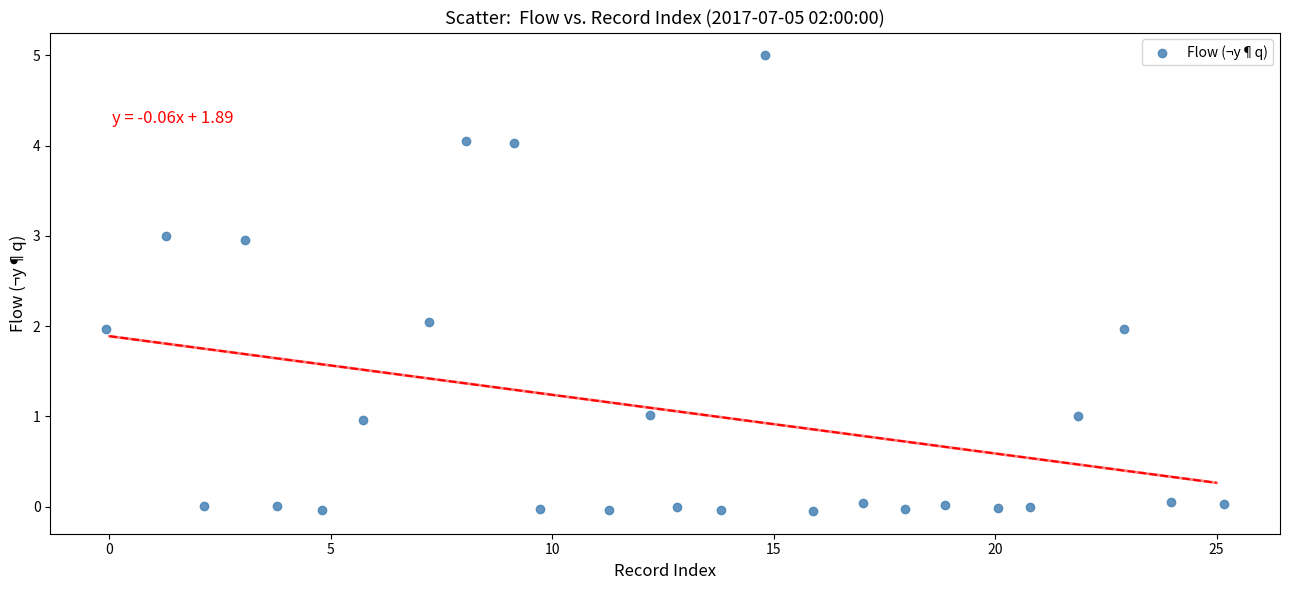

What is the range of Y values (max minus min)?

5.0